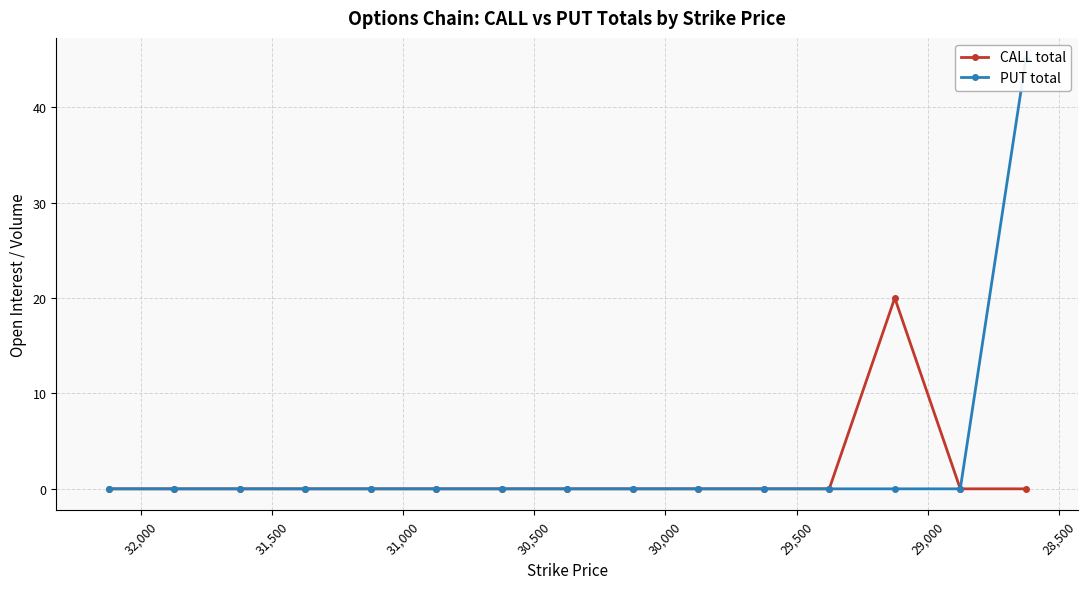

True or false: CALL total has more than 1 points higher than both neighbors.

False